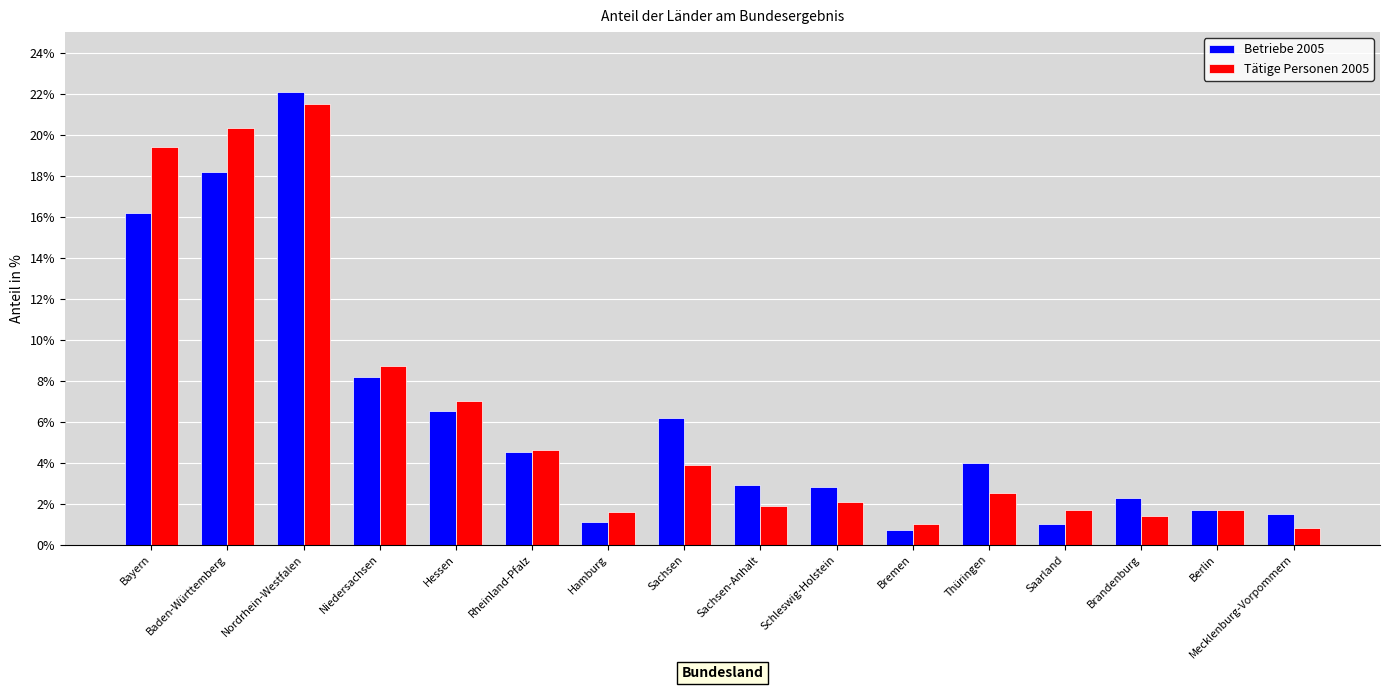

What is the sum of the Betriebe 2005 values at Mecklenburg-Vorpommern and Brandenburg?

3.8